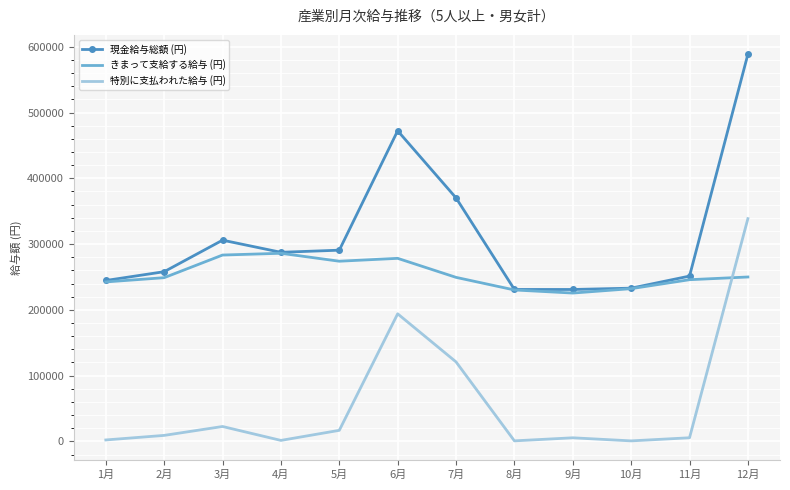

What is the minimum value shown in the chart?

750